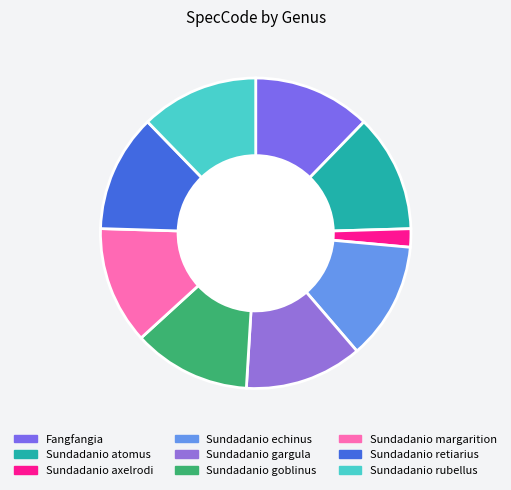

Count the number of slices in the pie.

9